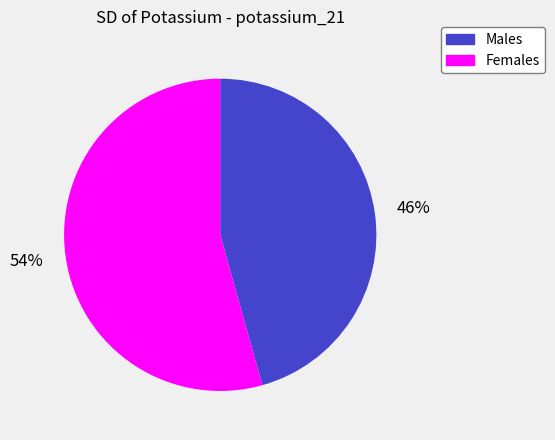

Which slice is the smallest?

Males